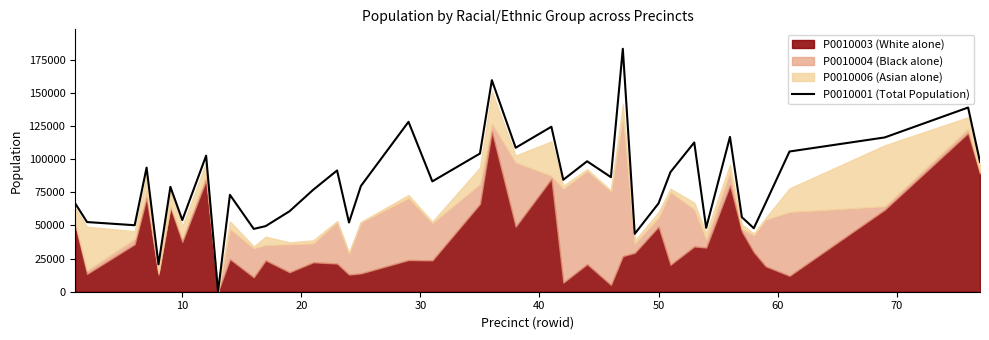

What is the maximum value for P0010001 (Total Population)?

183328